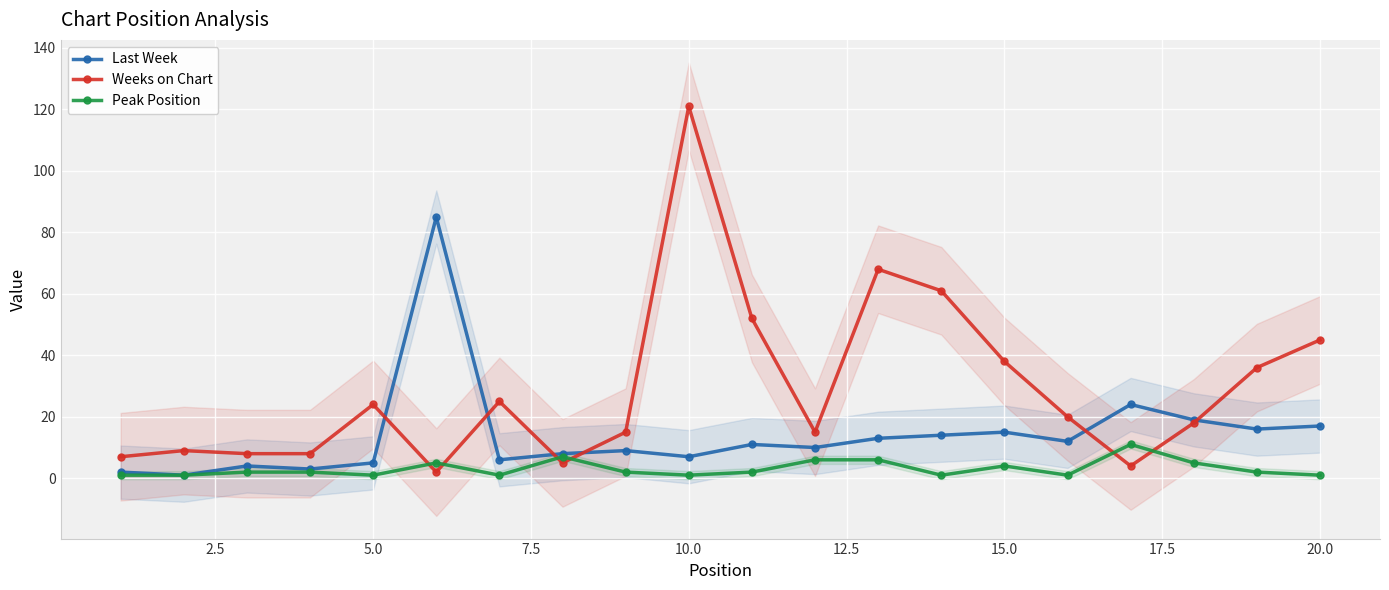

What is the average value of the Weeks on Chart series?

29